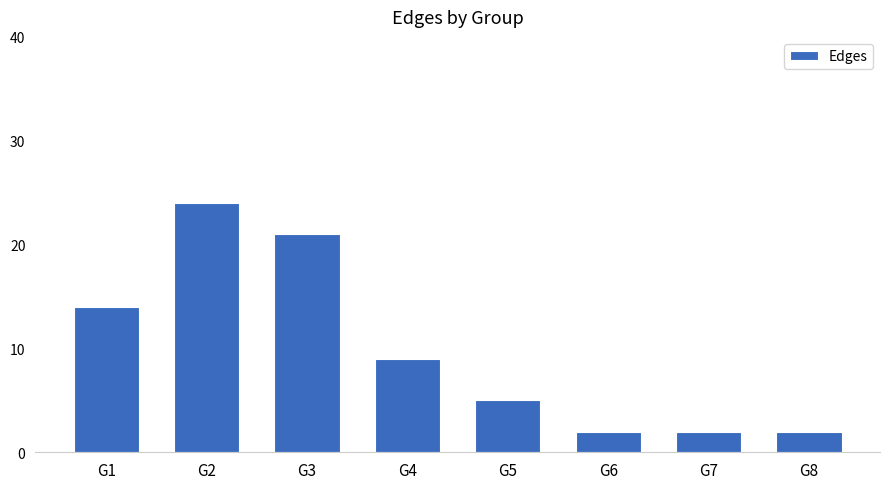

What is the difference between the values at G6 and G3?

19